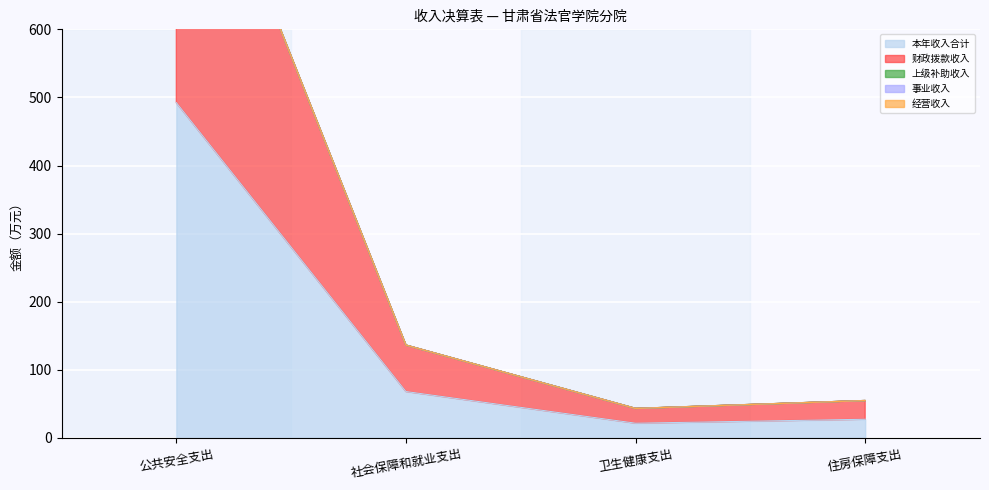

Rank the series by their maximum value, from lowest to highest.

上级补助收入, 事业收入, 经营收入, 本年收入合计, 财政拨款收入